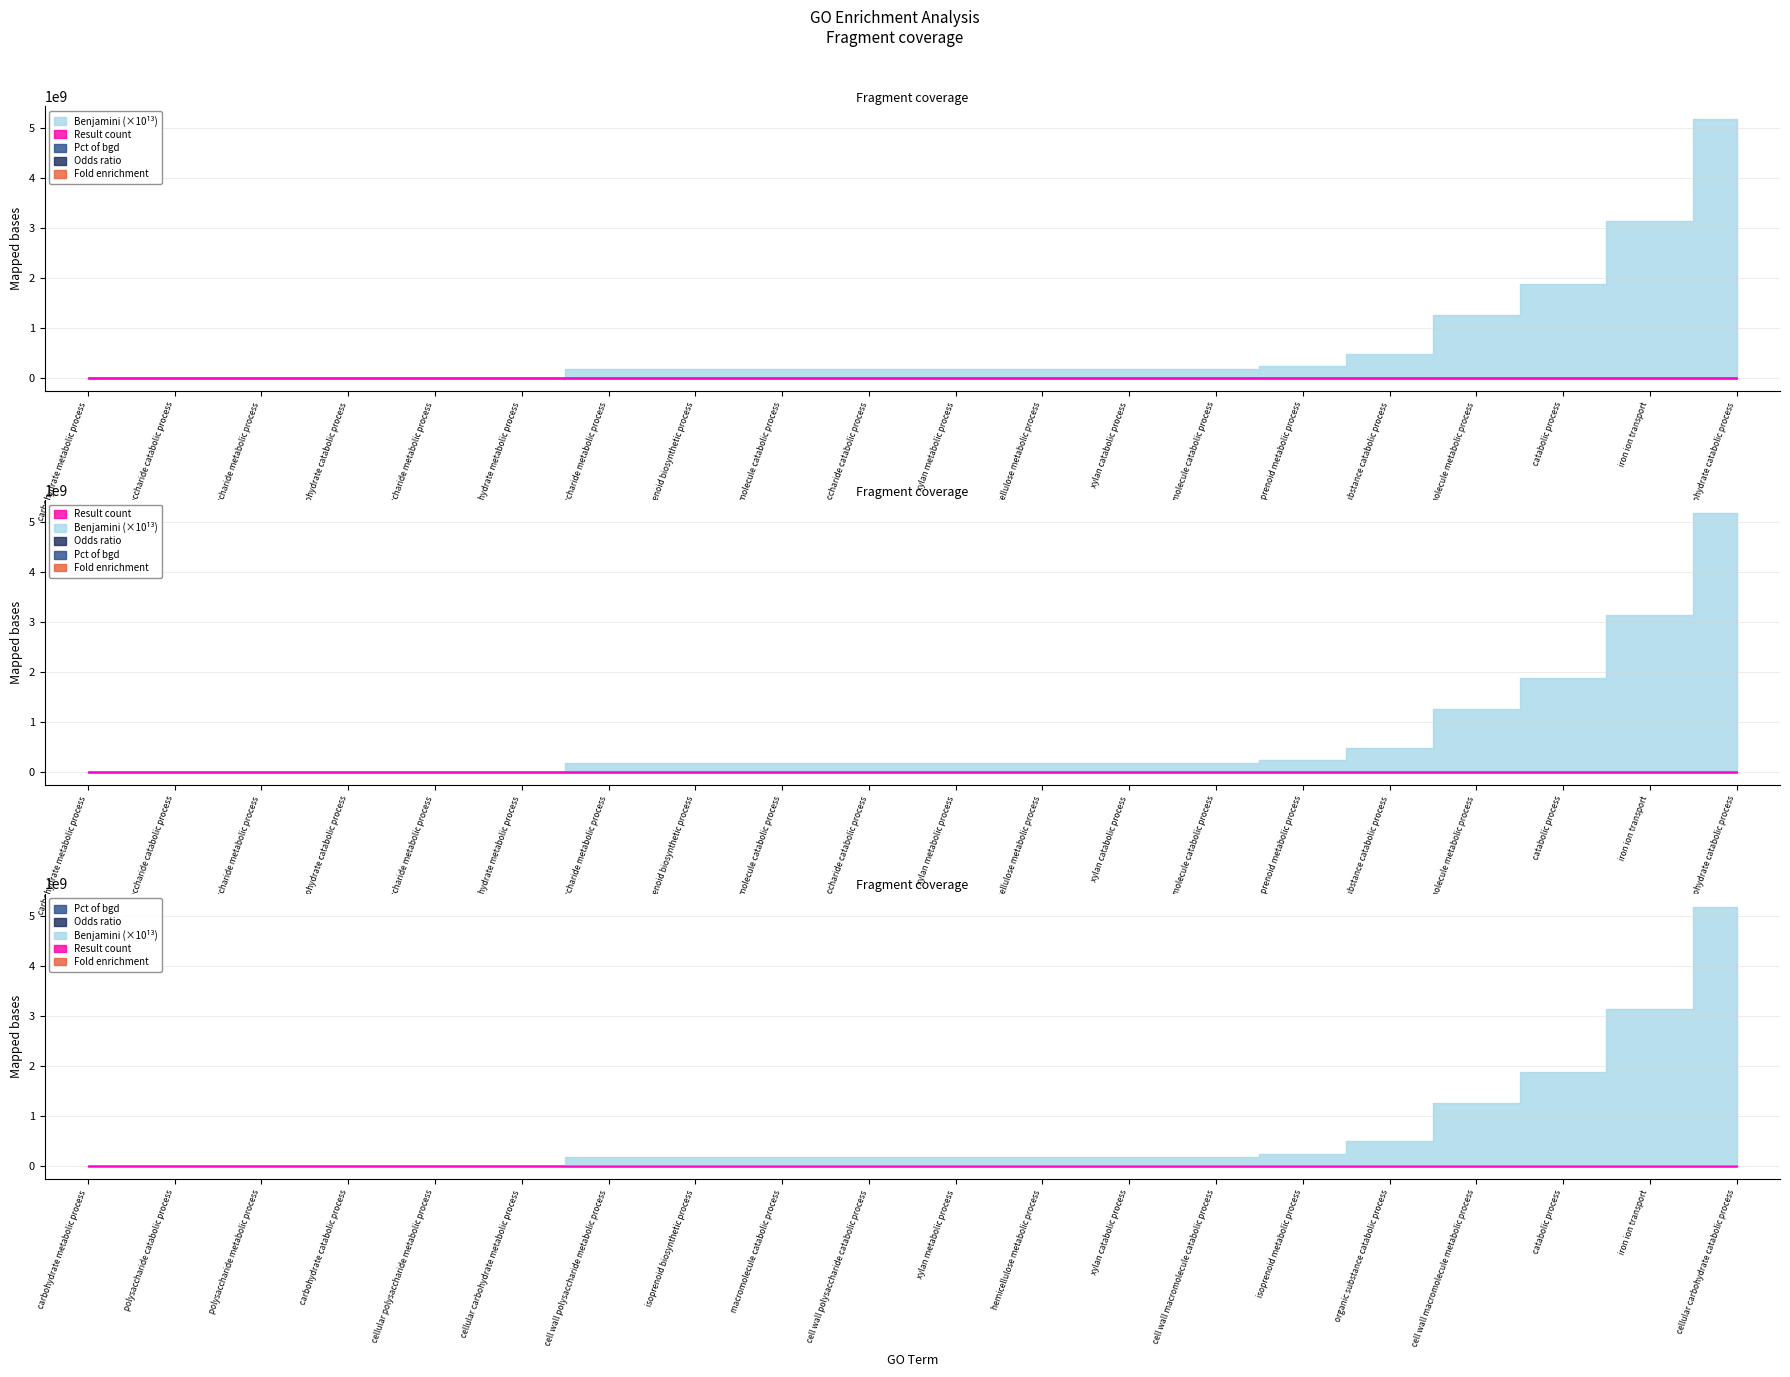

What is the maximum value for Pct of bgd?

70.0